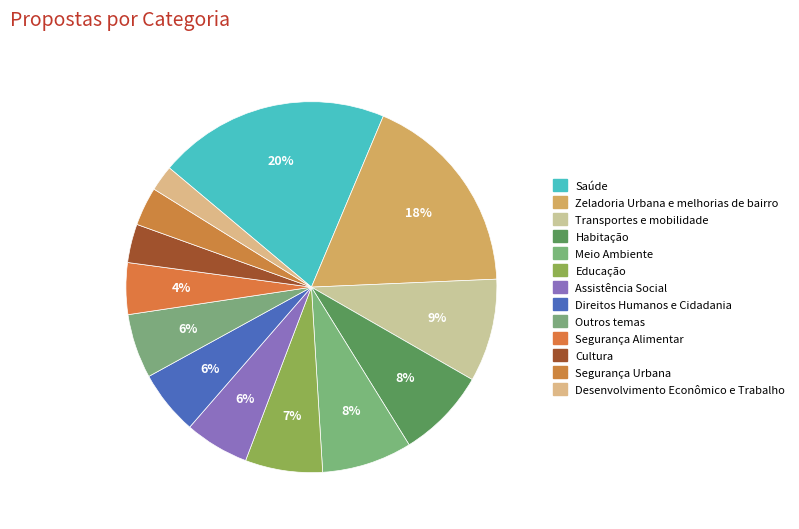

How many segments does this pie chart have?

13